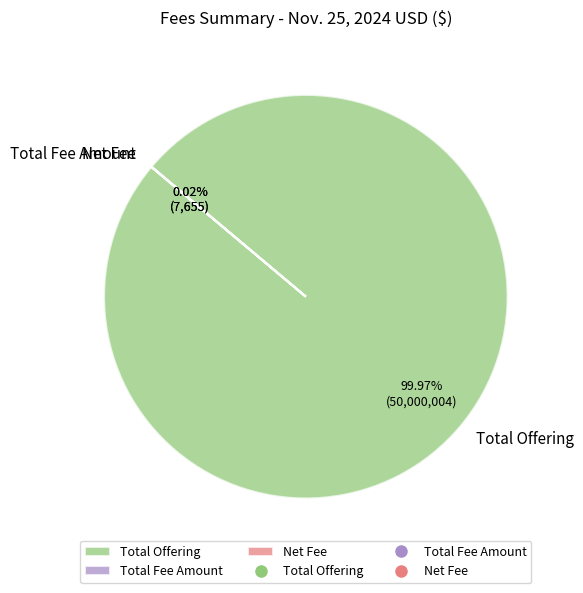

Is there any slice that represents more than half of the pie?

Yes